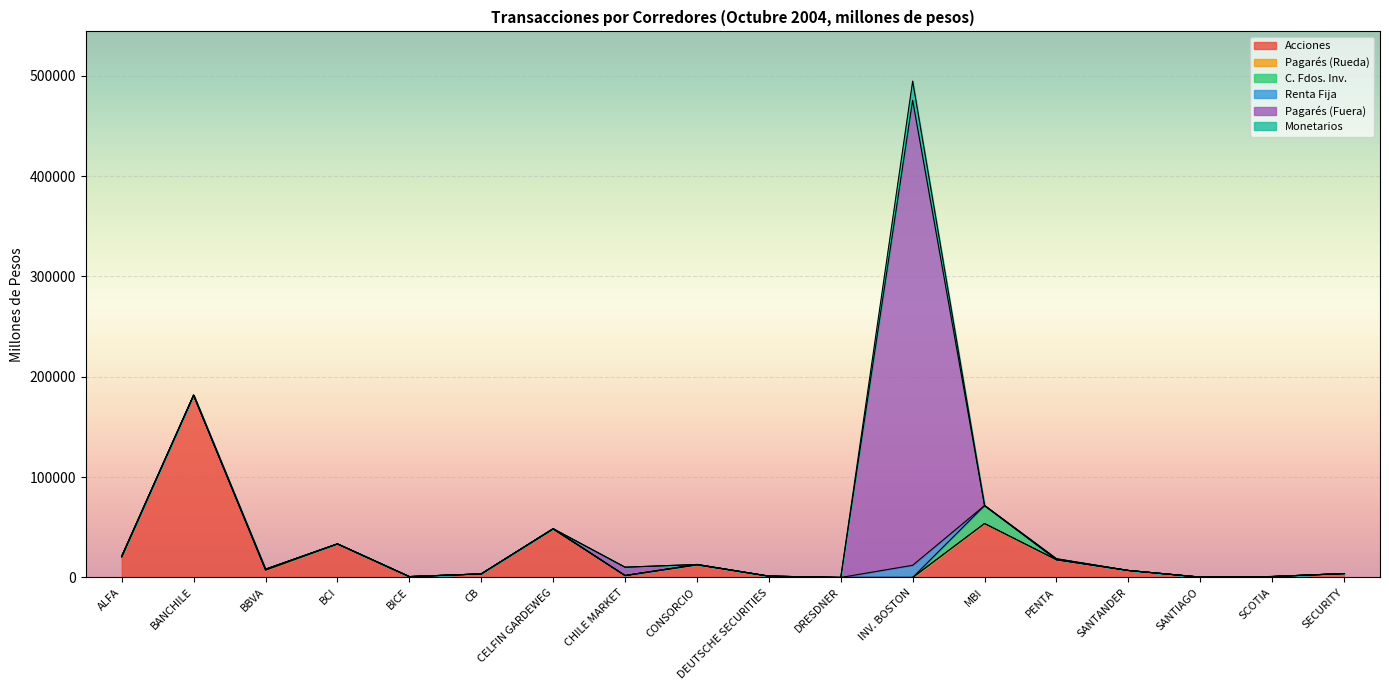

True or false: Pagarés (Rueda) and Acciones intersect in this chart.

False